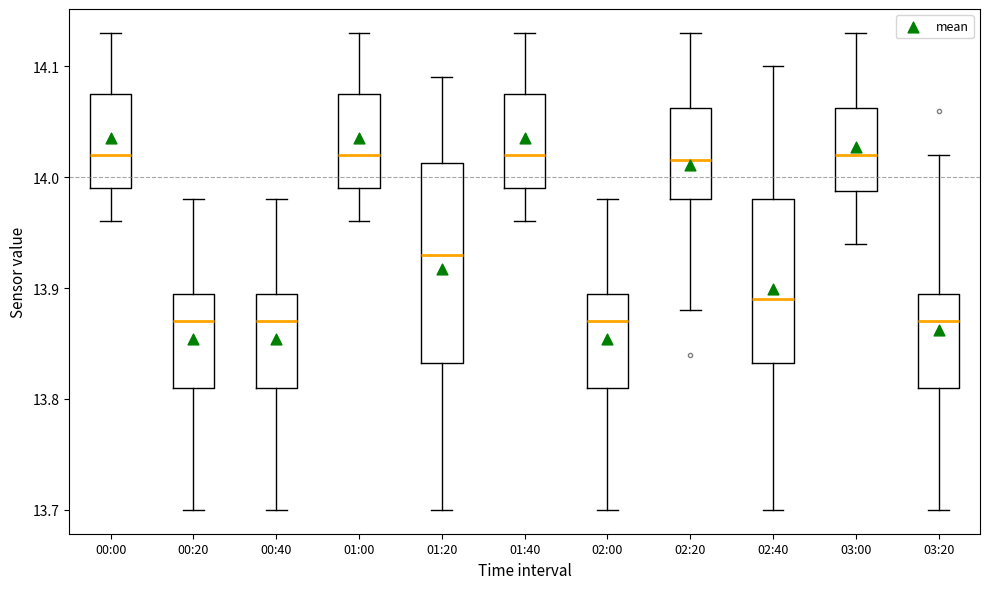

Reading left to right, read every box against the y-axis: the position of its median line, the range the box covers, and the ends of its whiskers. The values are not printed on the chart, so give them approximately, as read against the axis.

00:00: median 14.02, box 13.99 to 14.08, whiskers 13.96 to 14.13
00:20: median 13.87, box 13.81 to 13.90, whiskers 13.70 to 13.98
00:40: median 13.87, box 13.81 to 13.90, whiskers 13.70 to 13.98
01:00: median 14.02, box 13.99 to 14.08, whiskers 13.96 to 14.13
01:20: median 13.93, box 13.83 to 14.01, whiskers 13.70 to 14.09
01:40: median 14.02, box 13.99 to 14.08, whiskers 13.96 to 14.13
02:00: median 13.87, box 13.81 to 13.90, whiskers 13.70 to 13.98
02:20: median 14.02, box 13.98 to 14.06, whiskers 13.88 to 14.13
02:40: median 13.89, box 13.83 to 13.98, whiskers 13.70 to 14.10
03:00: median 14.02, box 13.99 to 14.06, whiskers 13.94 to 14.13
03:20: median 13.87, box 13.81 to 13.90, whiskers 13.70 to 14.02